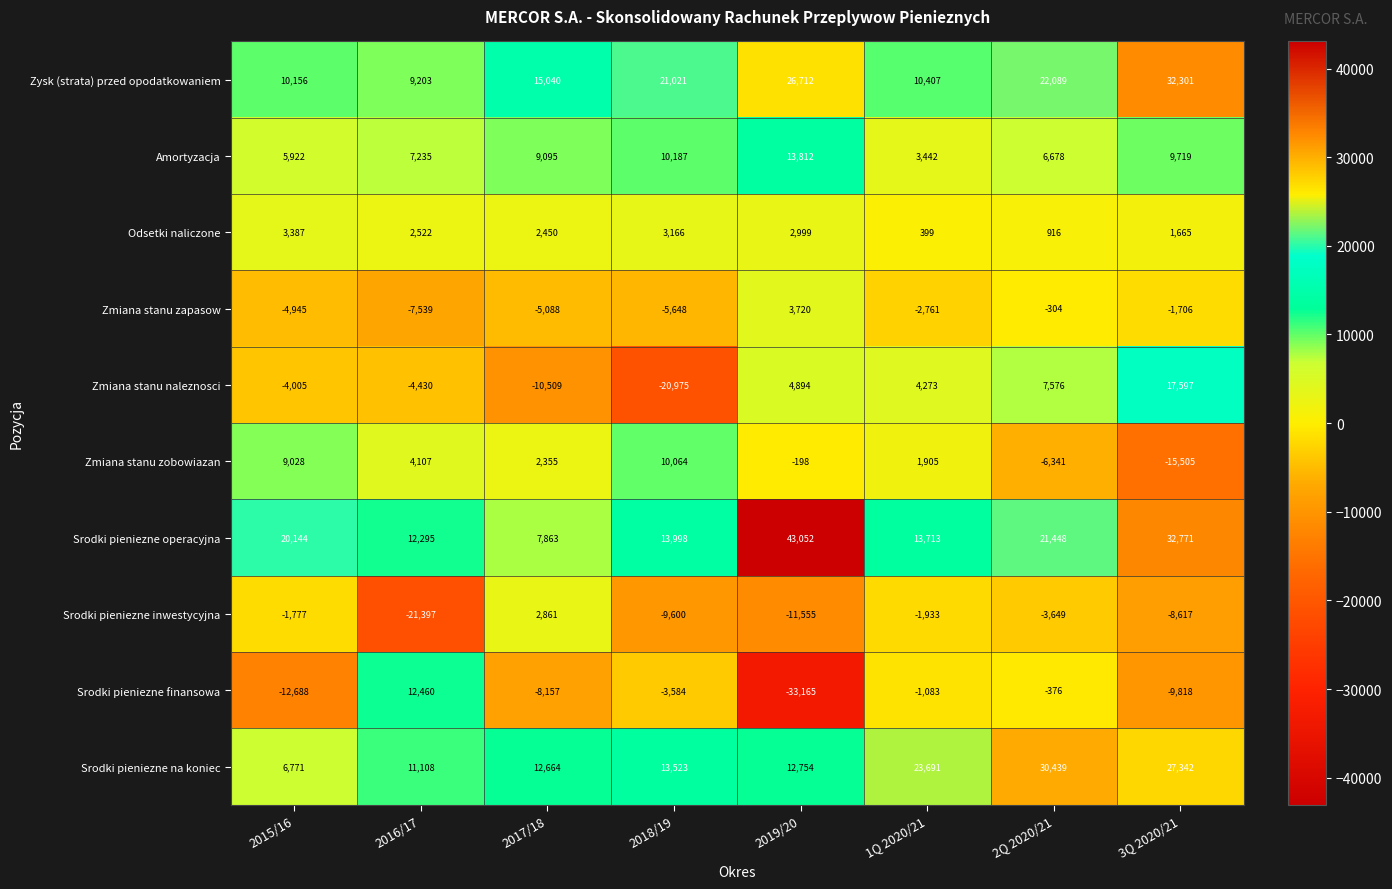

Which series has the largest total across all categories?

Srodki pieniezne operacyjna